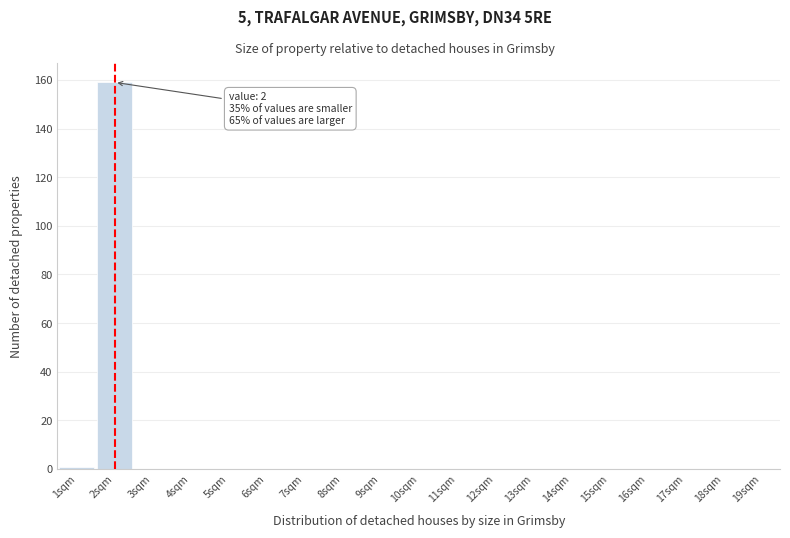

Which range on the x-axis has the tallest bar?

1.5 to 2.5